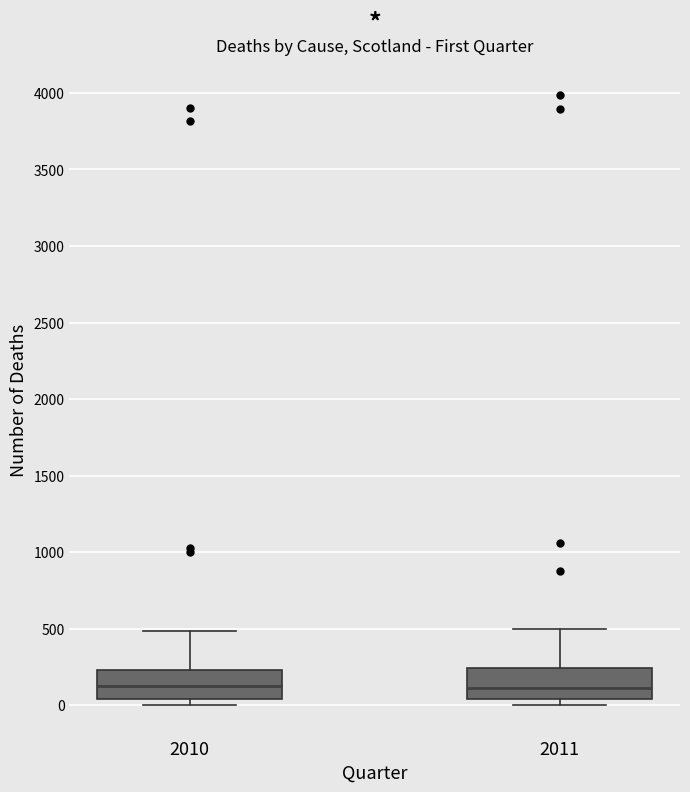

Reading left to right, read every box against the y-axis: the position of its median line, the range the box covers, and the ends of its whiskers. The values are not printed on the chart, so give them approximately, as read against the axis.

2010: median 100, box 50 to 250, whiskers 0 to 500
2011: median 100, box 50 to 250, whiskers 0 to 500